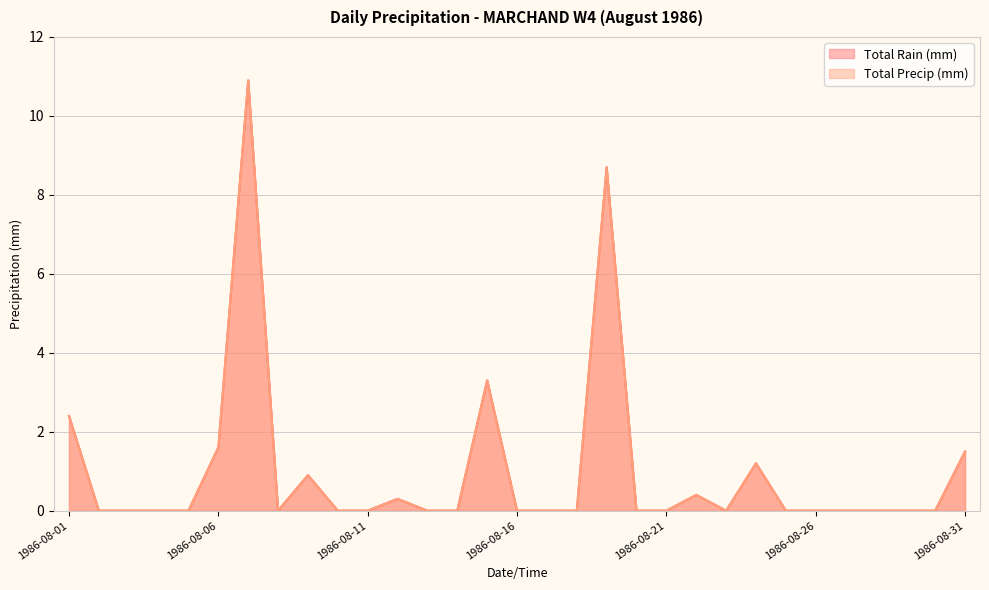

Between 1986-08-15 and 1986-08-12, which is larger?

1986-08-15